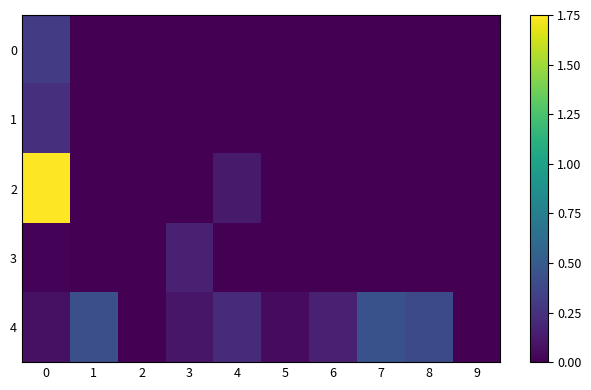

Reading left to right, list all the values displayed in this chart.

0: 0=0.3	1=0.0	2=0.0	3=0.0	4=0.0	5=0.0	6=0.0	7=0.0	8=0.0	9=0.0
1: 0=0.2	1=0.0	2=0.0	3=0.0	4=0.0	5=0.0	6=0.0	7=0.0	8=0.0	9=0.0
2: 0=1.8	1=0.0	2=0.0	3=0.0	4=0.1	5=0.0	6=0.0	7=0.0	8=0.0	9=0.0
3: 0=0.0	1=0.0	2=0.0	3=0.2	4=0.0	5=0.0	6=0.0	7=0.0	8=0.0	9=0.0
4: 0=0.1	1=0.4	2=0.0	3=0.1	4=0.2	5=0.1	6=0.2	7=0.4	8=0.4	9=0.0